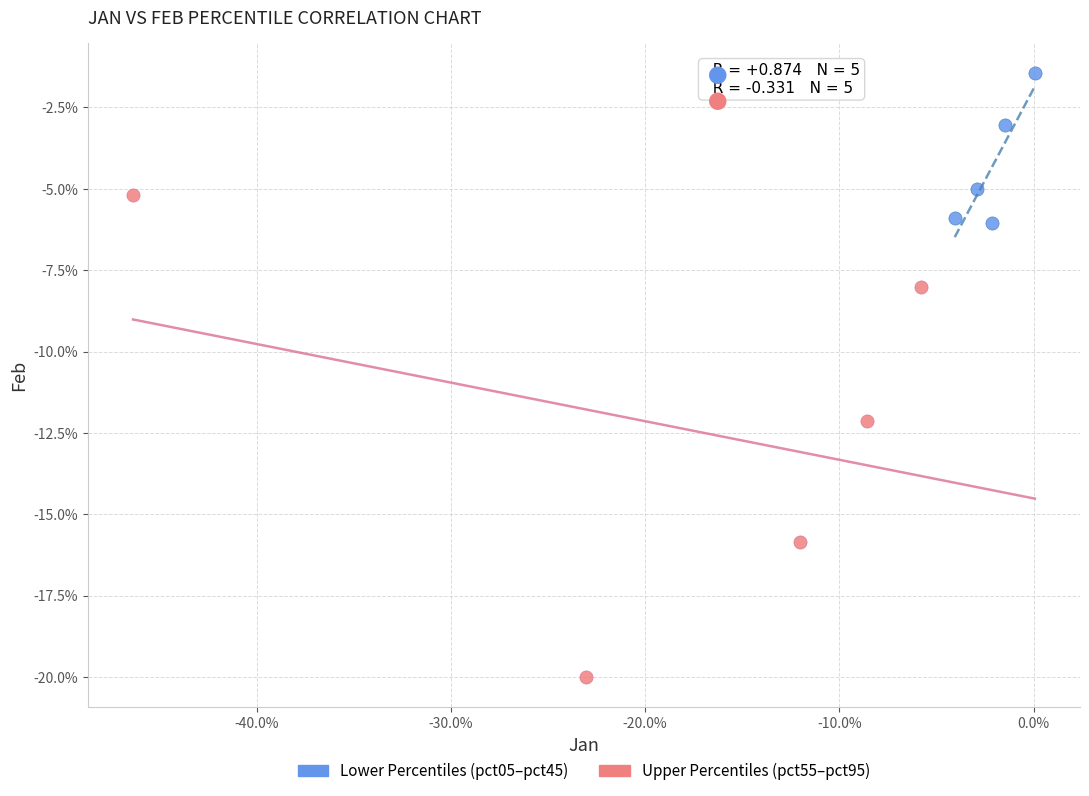

What are all the series names shown in the legend?

Lower Percentiles (pct05–pct45), Upper Percentiles (pct55–pct95)